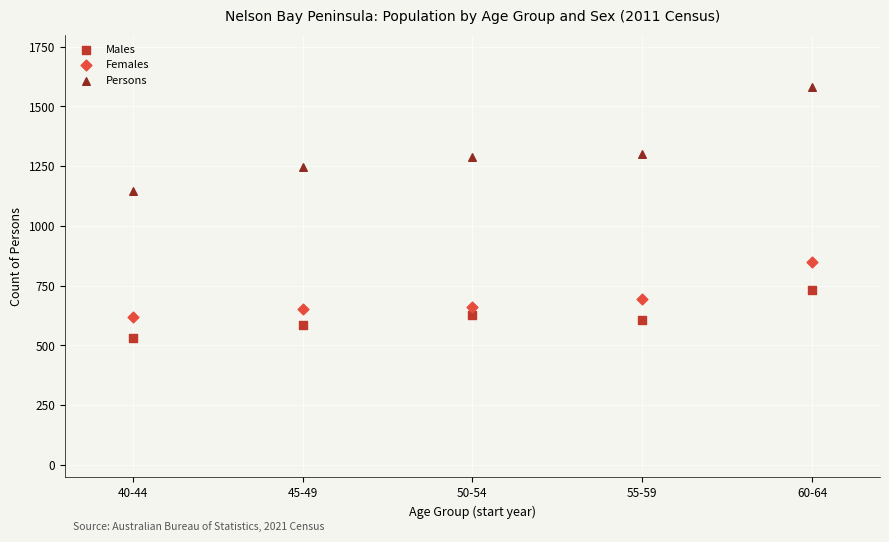

Across all series, what Y value is closest to 1056?

1145